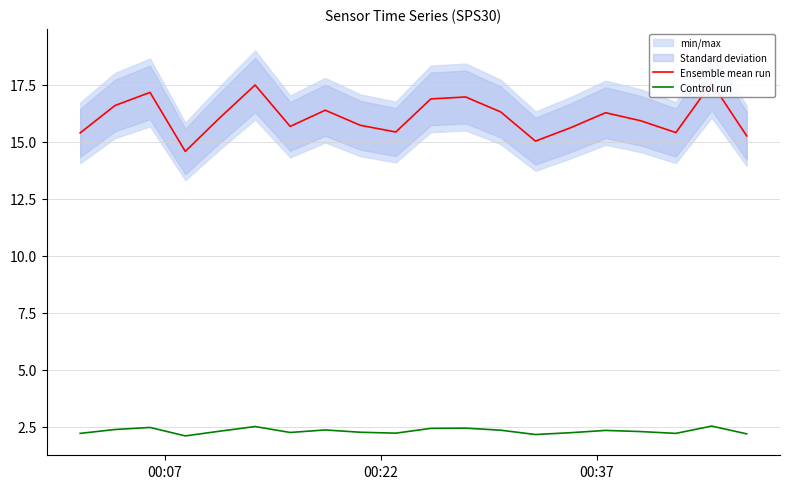

True or false: Control run and Ensemble mean run cross at least once.

False